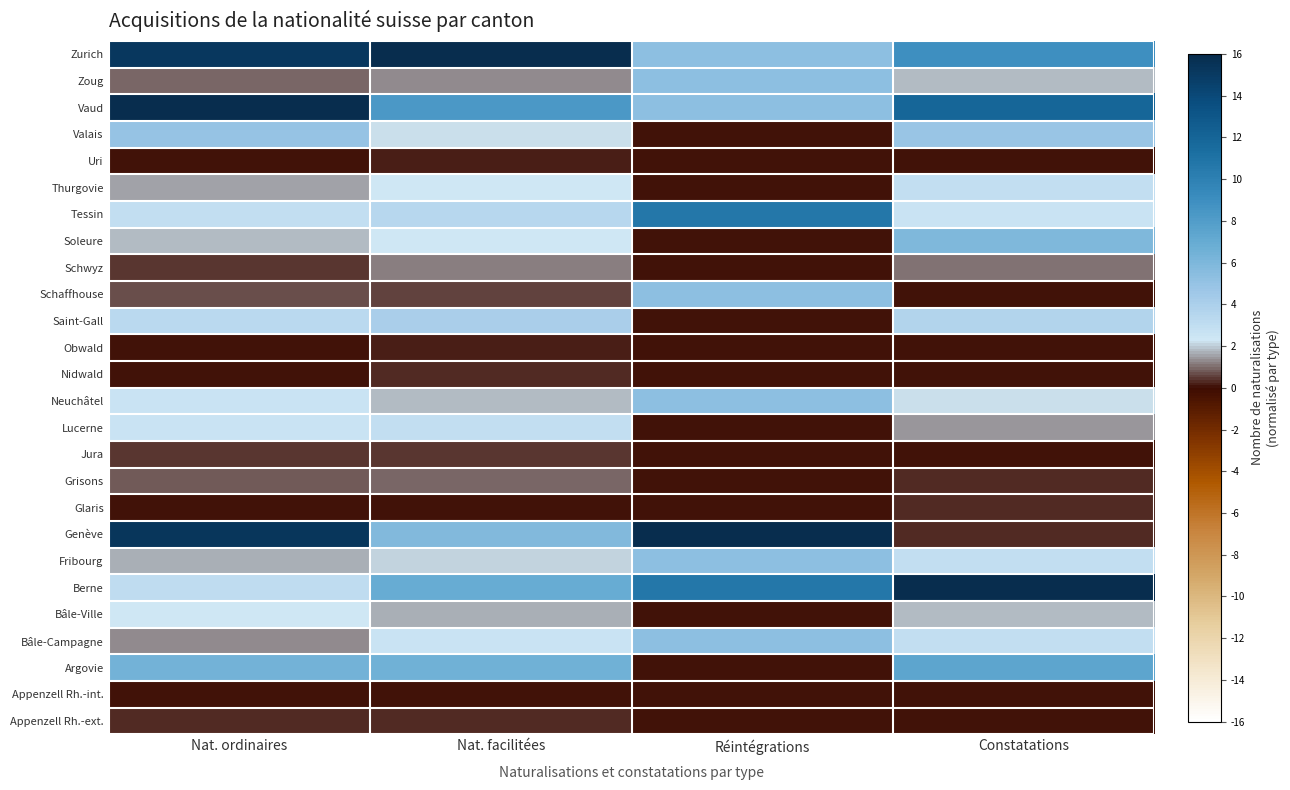

What is the spread (max minus min) of values at Nat. facilitées?

16.0